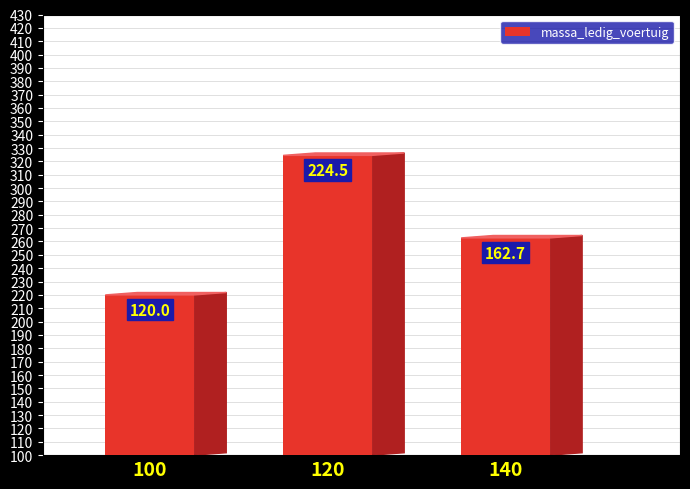

List the labels in order of value, smallest first.

100, 140, 120